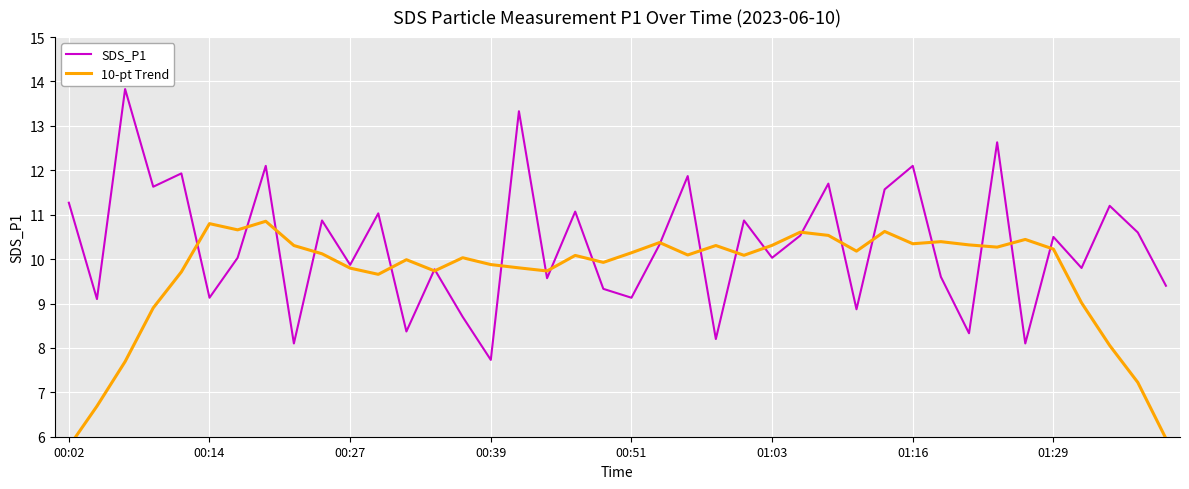

Rank the series by their average value, from lowest to highest.

10-pt Trend, SDS_P1